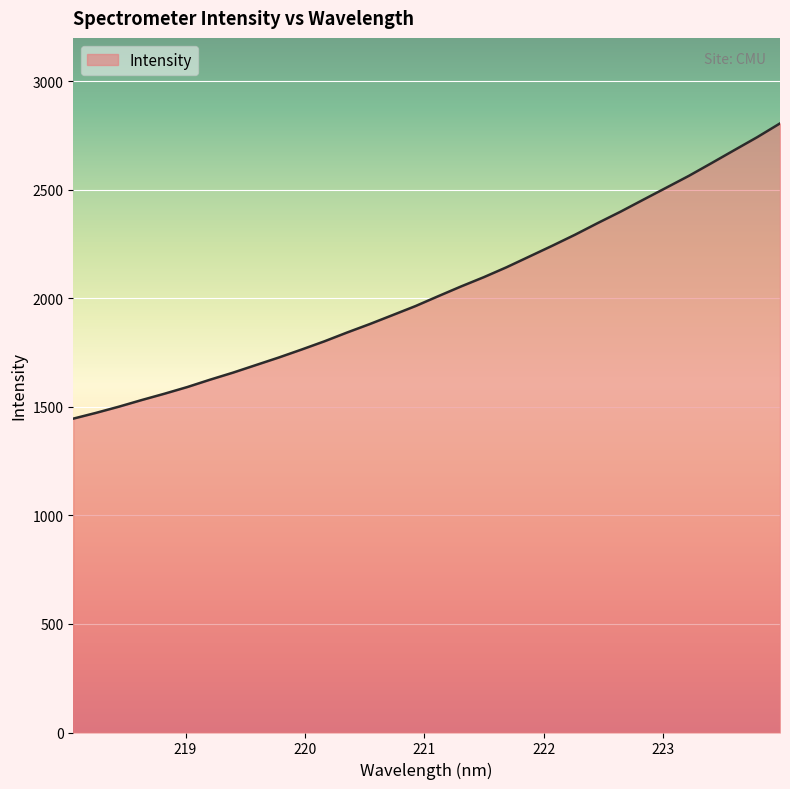

What is the difference between the maximum and minimum values?

1360.1